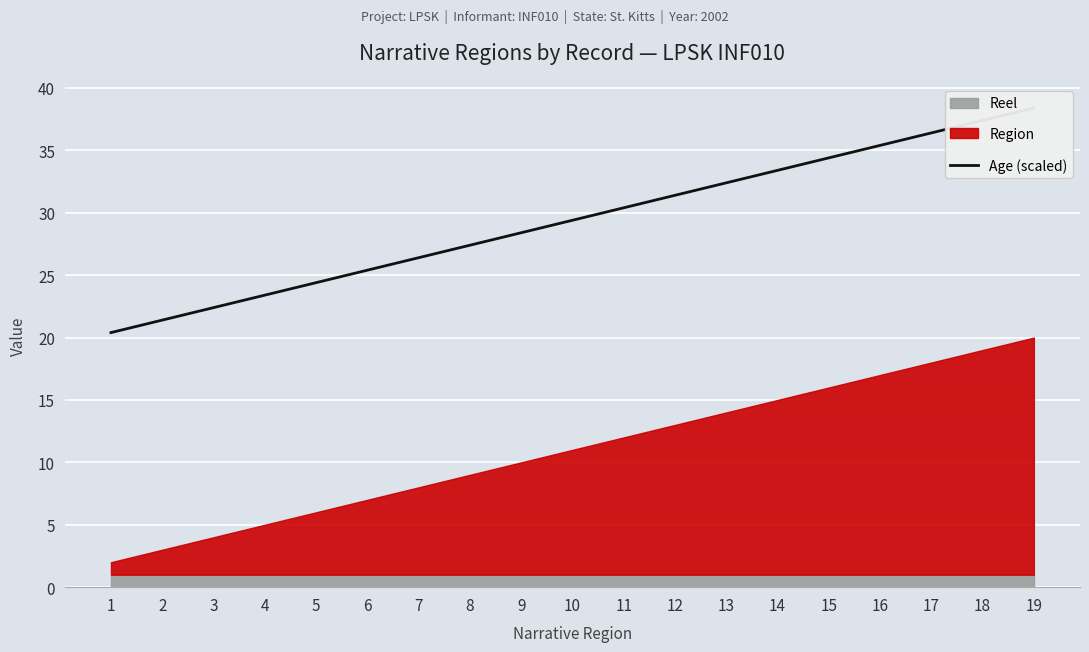

List the labels in order of value, largest first.

19, 18, 17, 16, 15, 14, 13, 12, 11, 10, 9, 8, 7, 6, 5, 4, 3, 2, 1